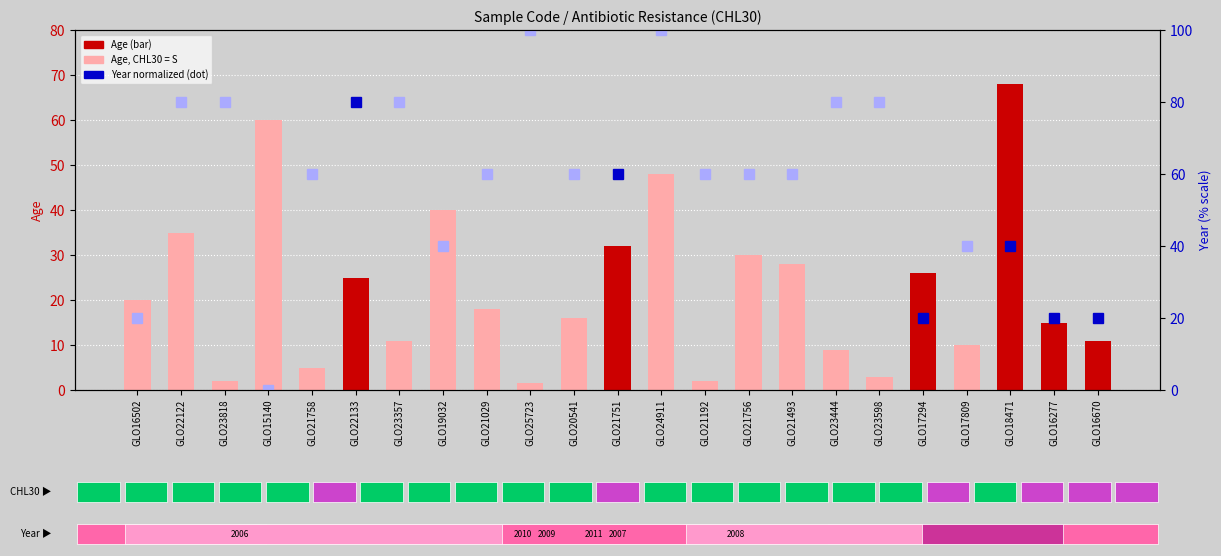

What position from the right is GLO23818?

21